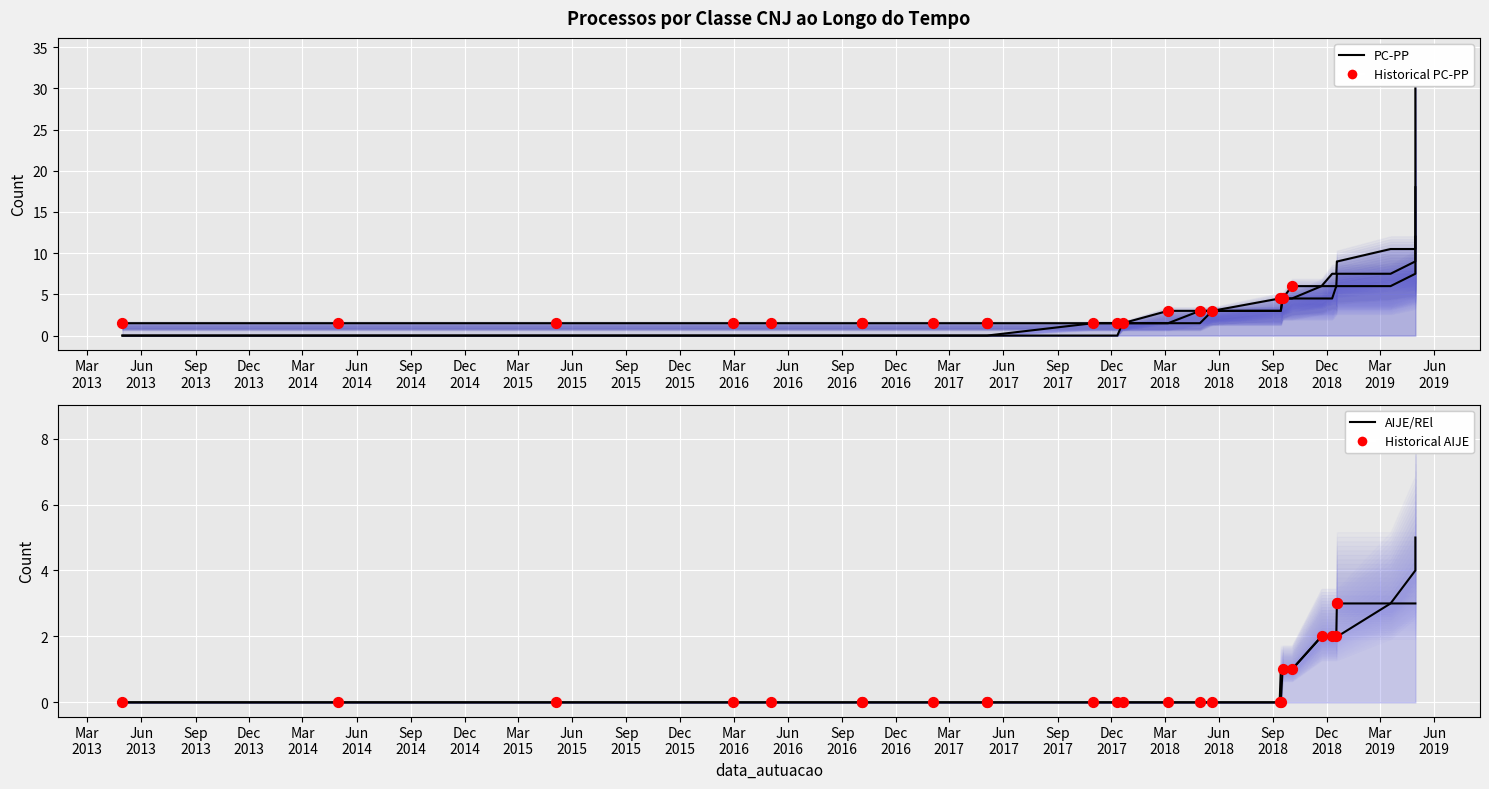

At which category is the sum across all series the highest?

2019-04-30